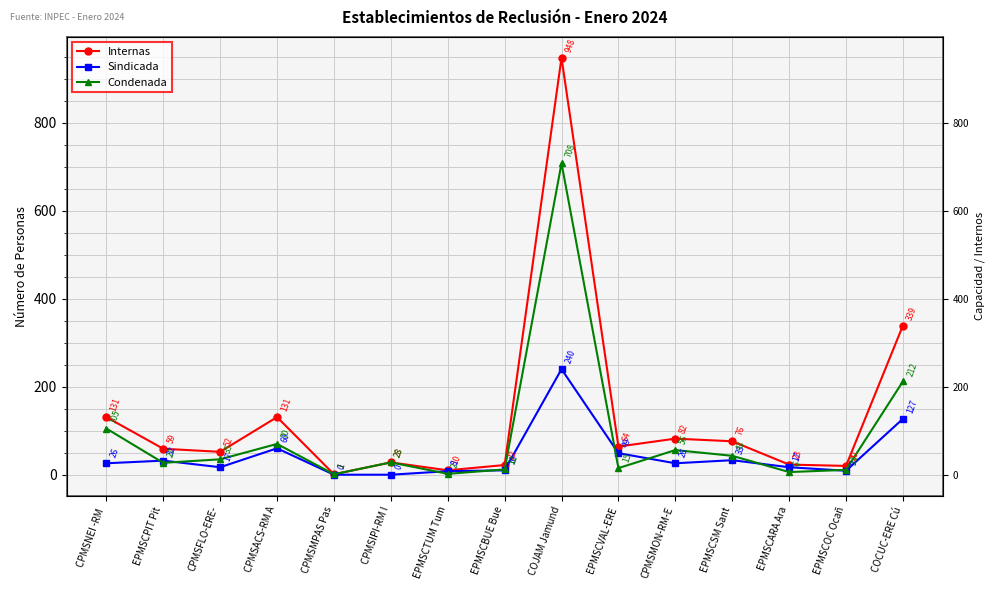

Which label corresponds to the smallest value in the chart?

CPMSMPAS Pas